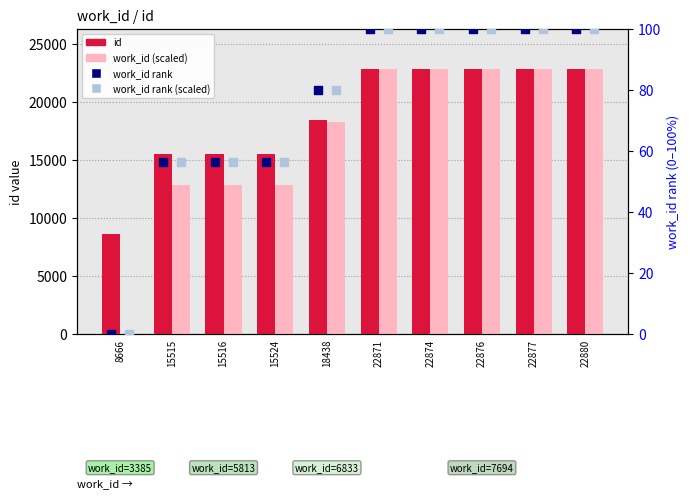

At how many categories does at least one series exceed 5898?

10